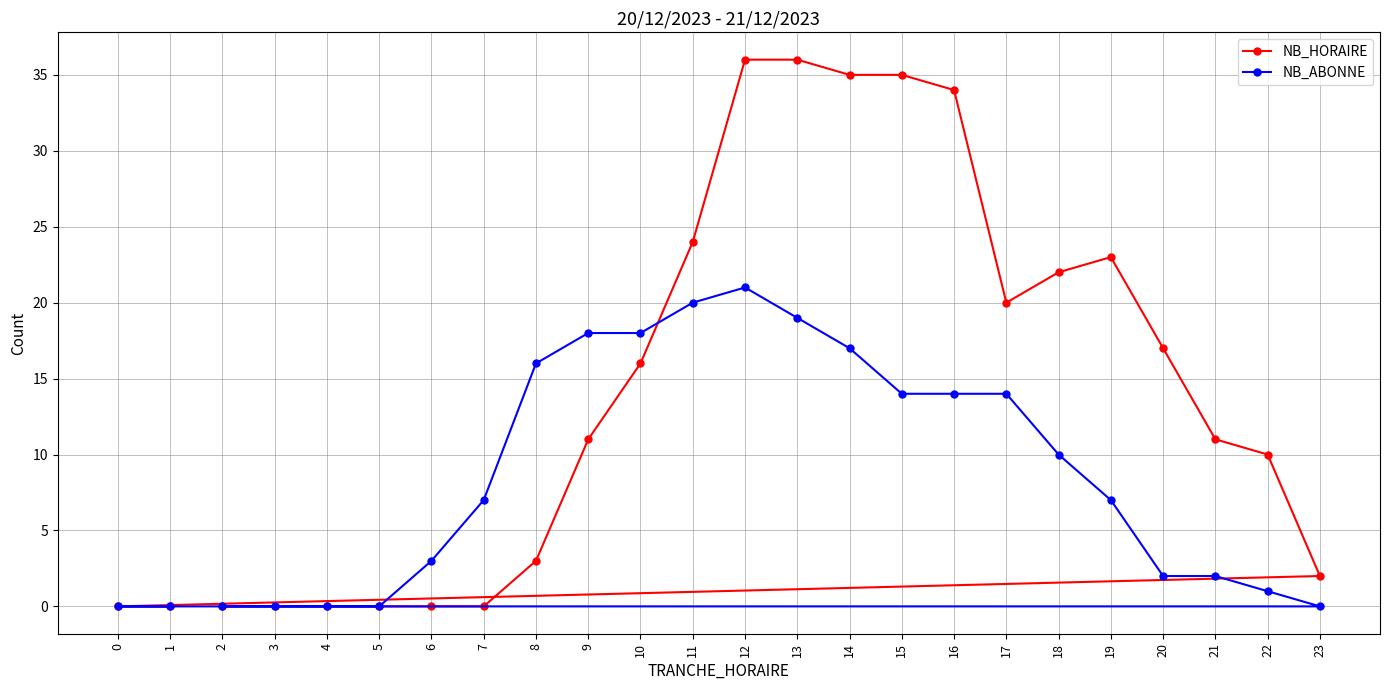

What is the greatest value displayed?

36